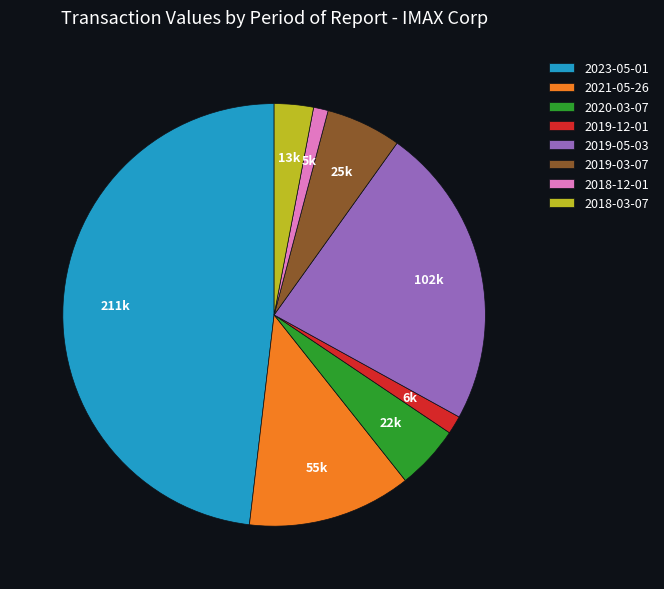

Does 2021-05-26 account for over 50% of the chart?

No